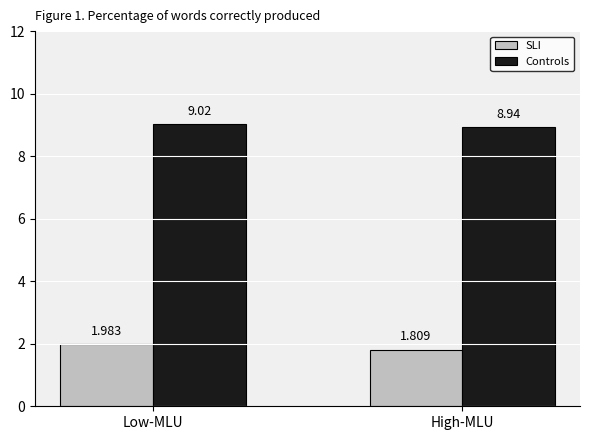

The value of SLI at Low-MLU is 1.3. True or false?

False